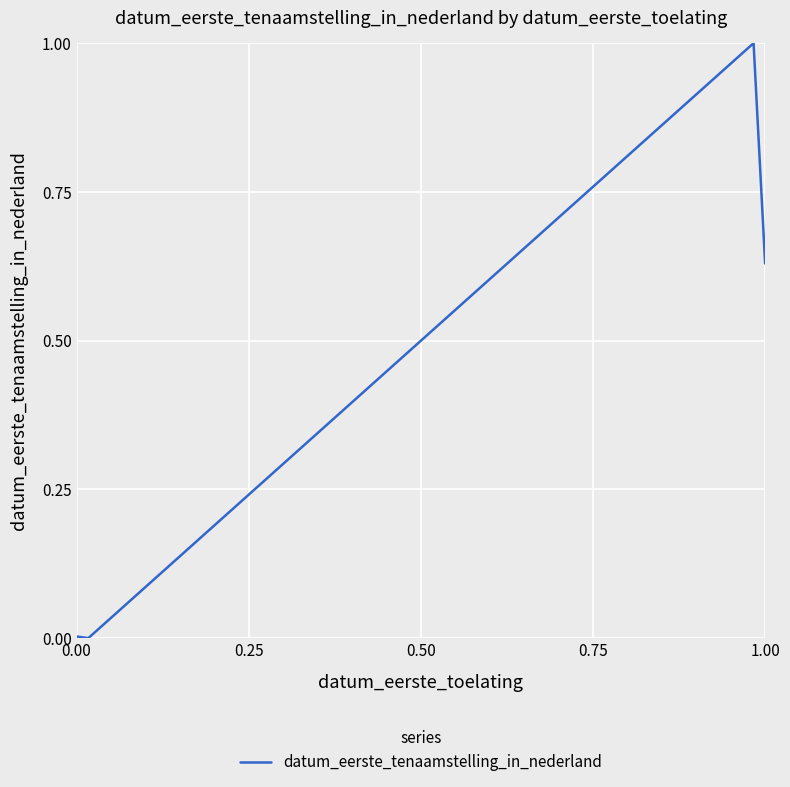

Count the number of data series in this chart.

1